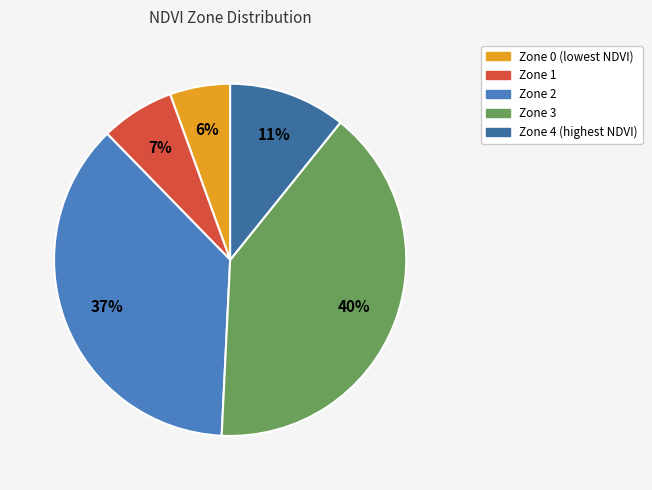

What percentage is the Zone 3 slice, to the nearest percent?

40%